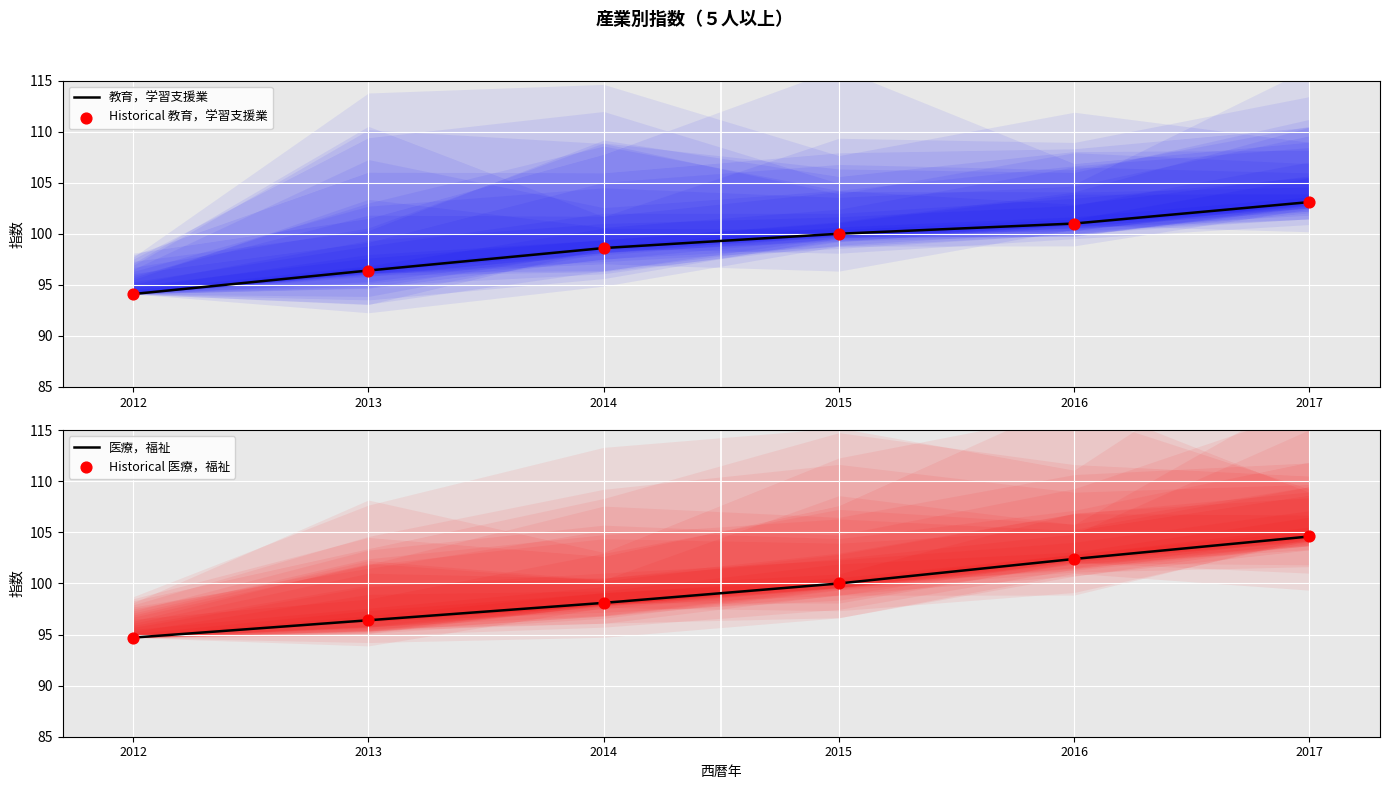

Which series contains the highest Y value?

医療，福祉